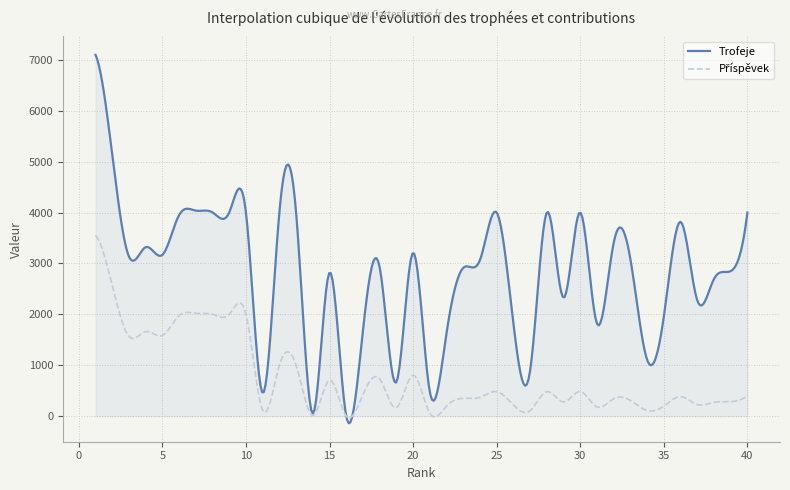

Which series has the largest range (max minus min)?

Trofeje